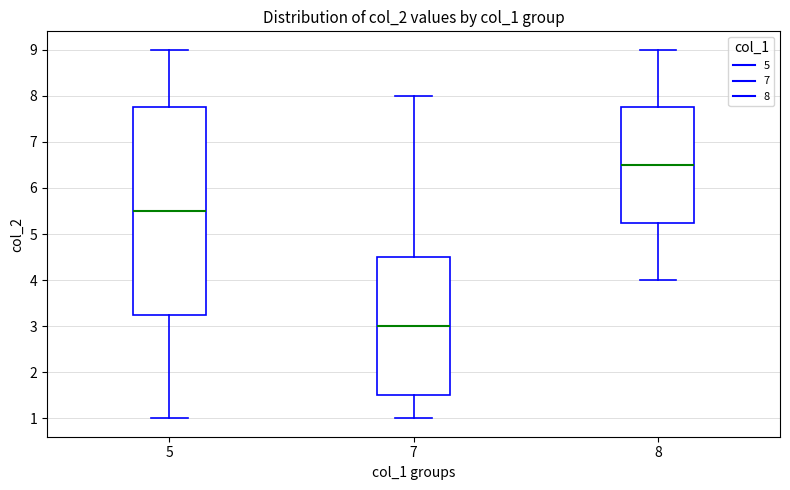

Reading left to right, read every box against the y-axis: the position of its median line, the range the box covers, and the ends of its whiskers. The values are not printed on the chart, so give them approximately, as read against the axis.

5: median 5.5, box 3.3 to 7.8, whiskers 1.0 to 9.0
7: median 3.0, box 1.5 to 4.5, whiskers 1.0 to 8.0
8: median 6.5, box 5.3 to 7.8, whiskers 4.0 to 9.0